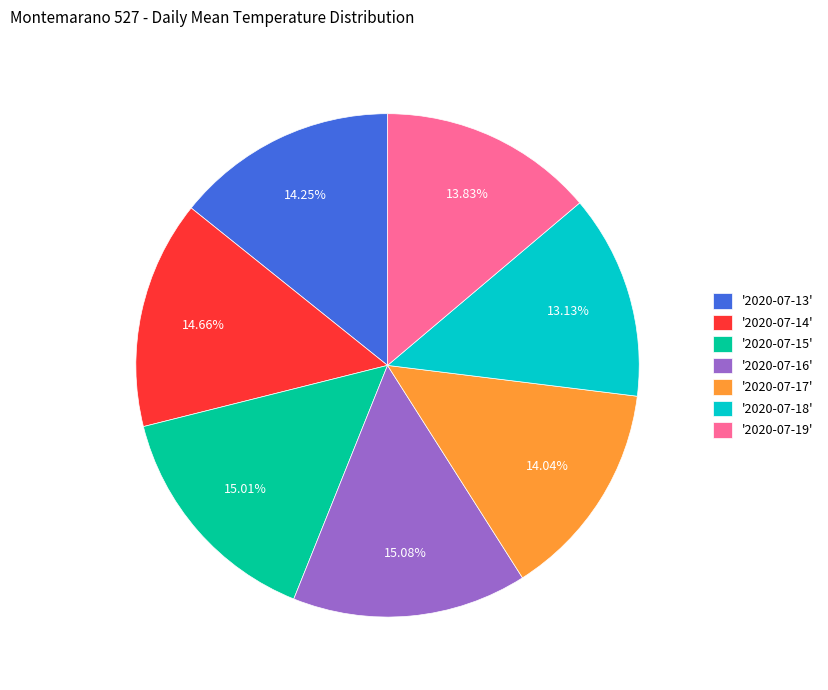

Is the sum of '2020-07-17' and '2020-07-18' greater than half?

No